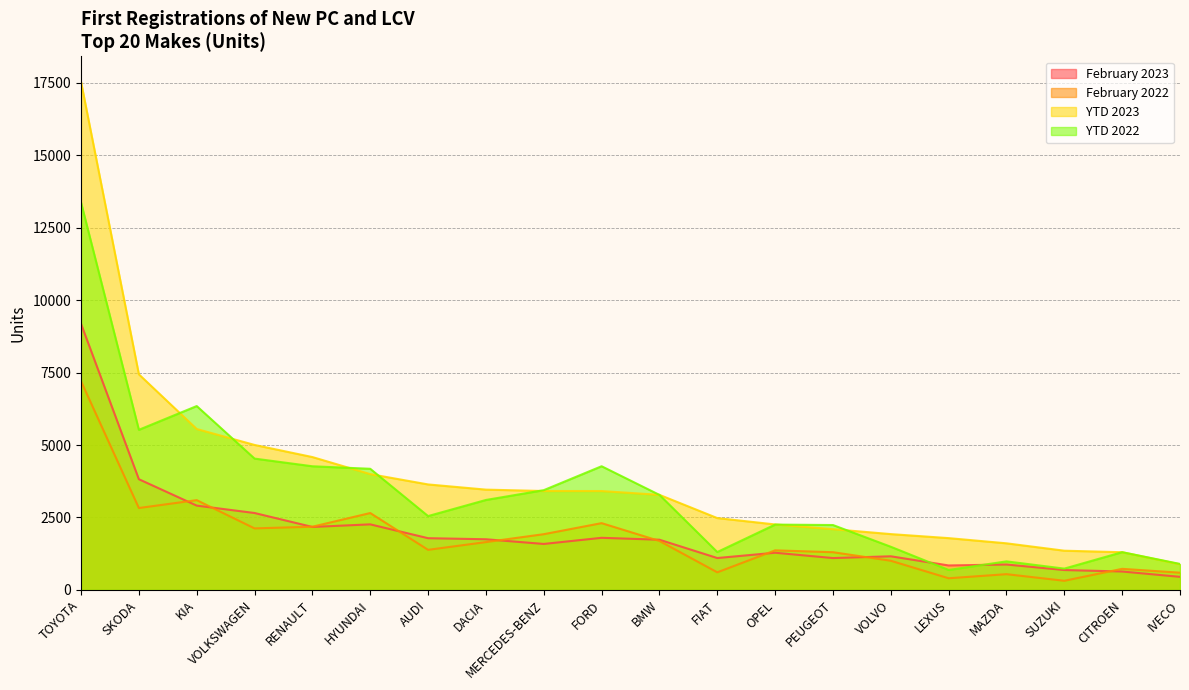

How many interior local peaks does the YTD 2022 series have?

5